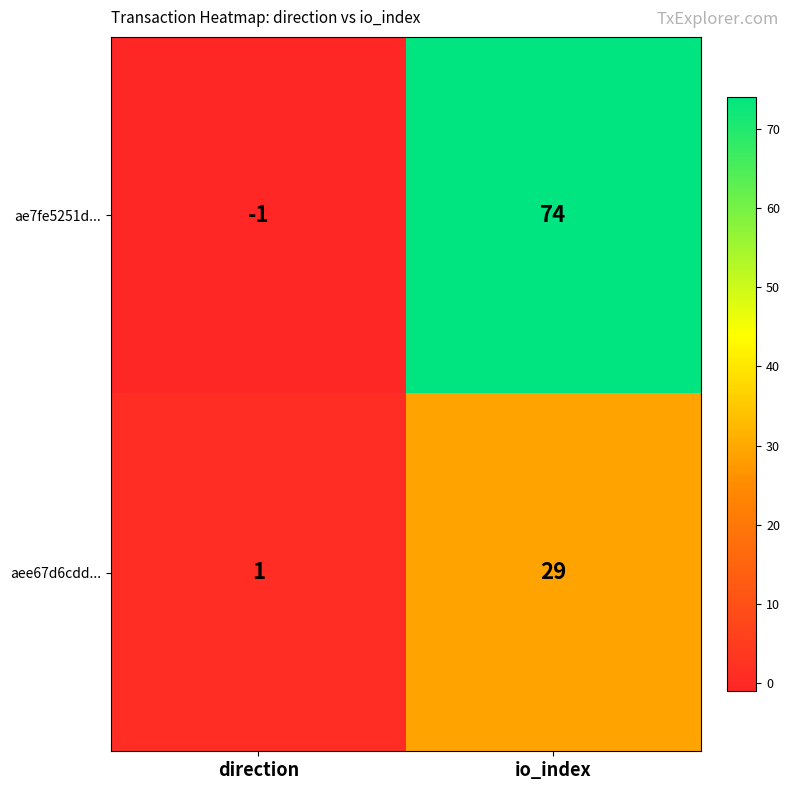

Between direction and io_index, which series saw the biggest shift?

ae7fe5251d...